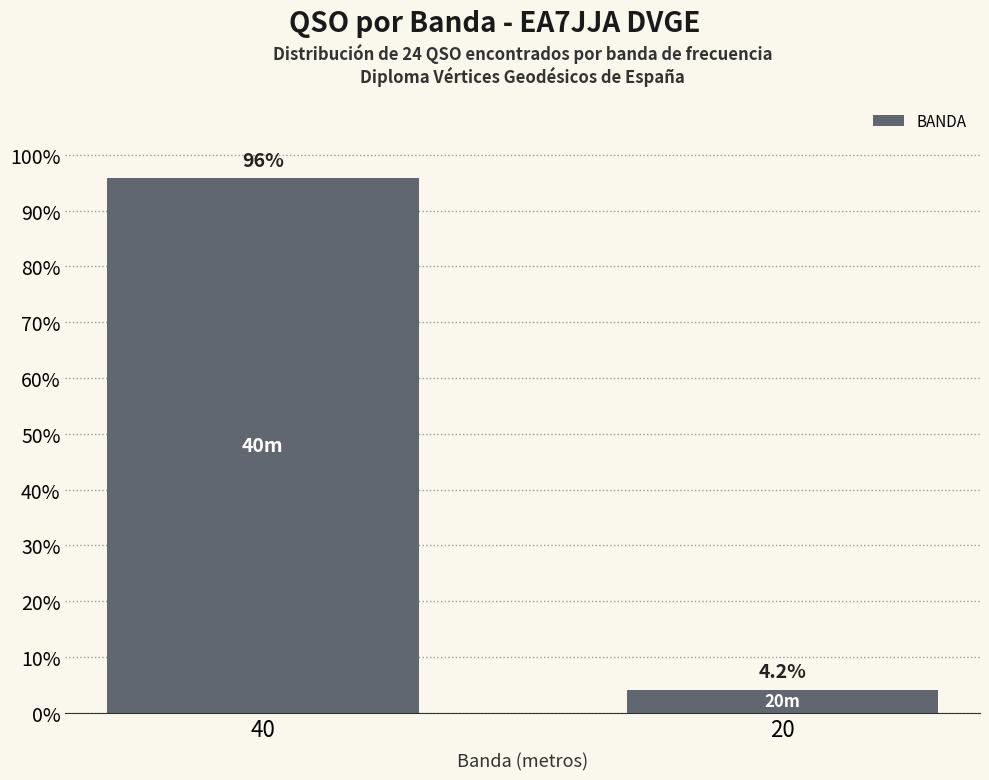

Reading left to right, list all the values displayed in this chart.

95.8	4.2